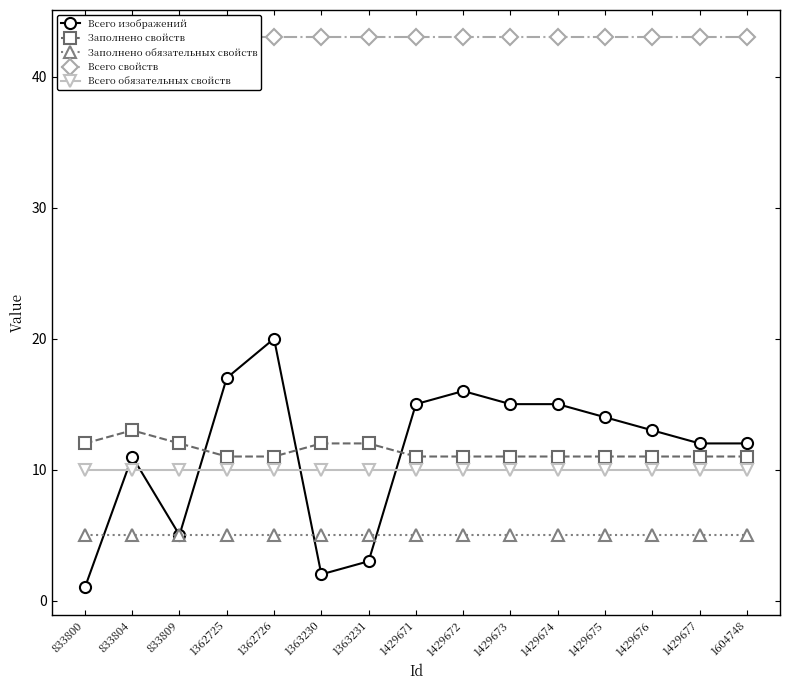

What is the highest value of the Всего изображений series?

20